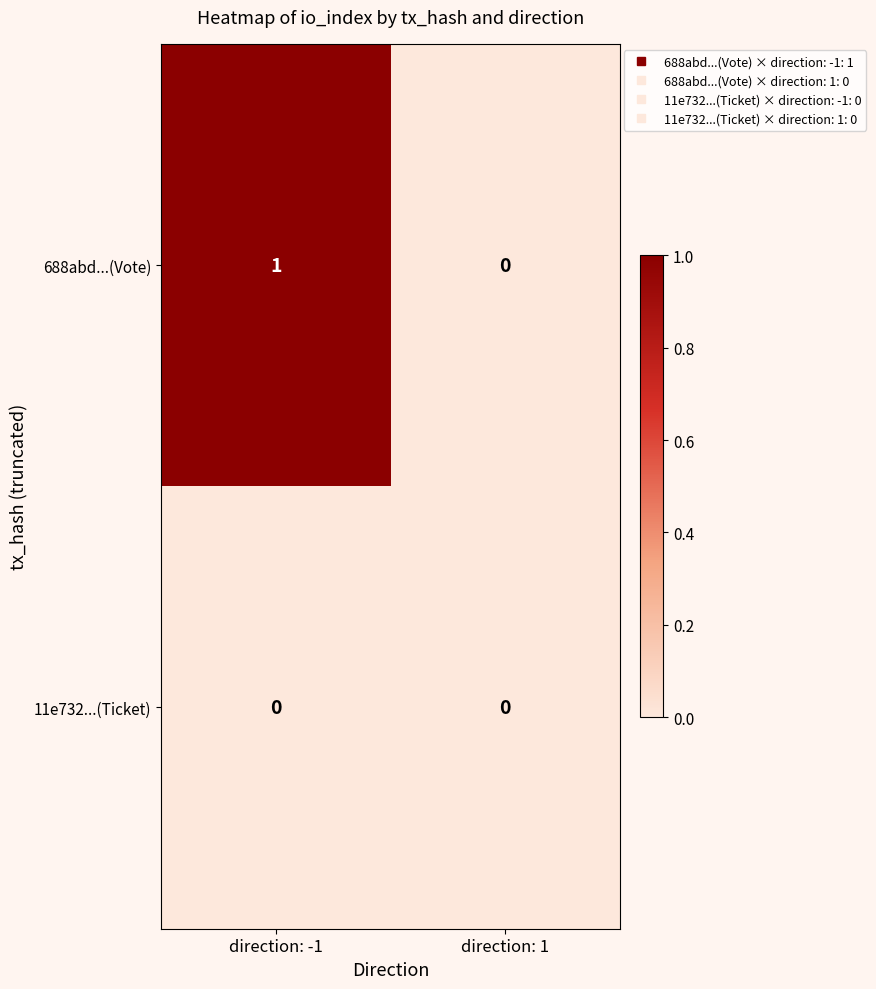

Reading left to right, extract all data points from this chart.

688abd...(Vote): direction: -1=1	direction: 1=0
11e732...(Ticket): direction: -1=0	direction: 1=0